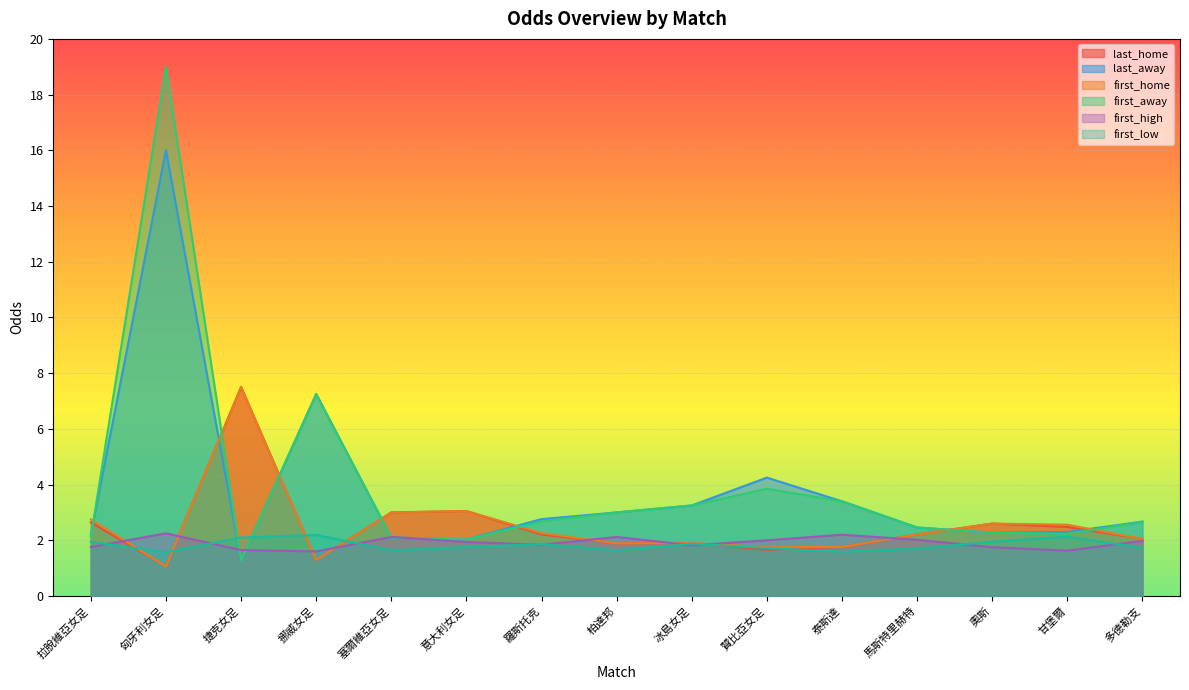

How many data points does each series have?

15